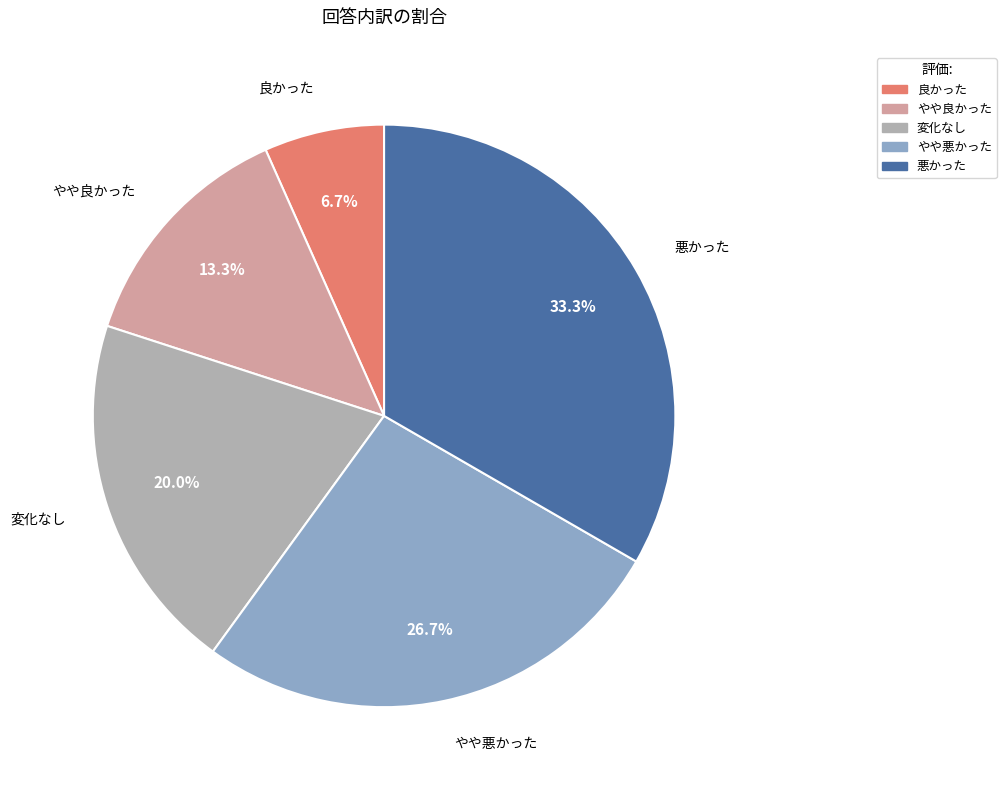

Which slice is the smallest?

良かった